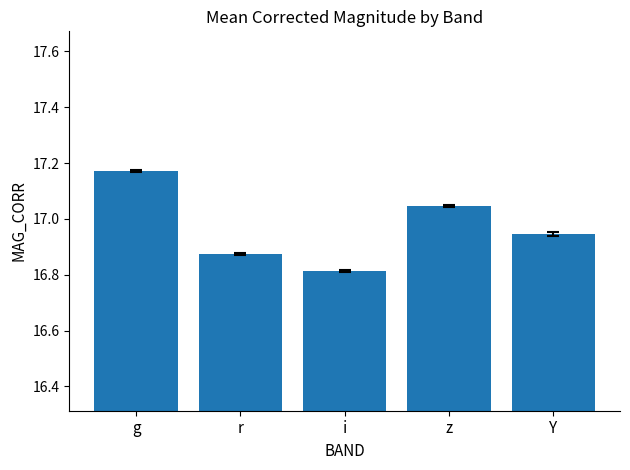

What is the change in value from g to i?

-0.4